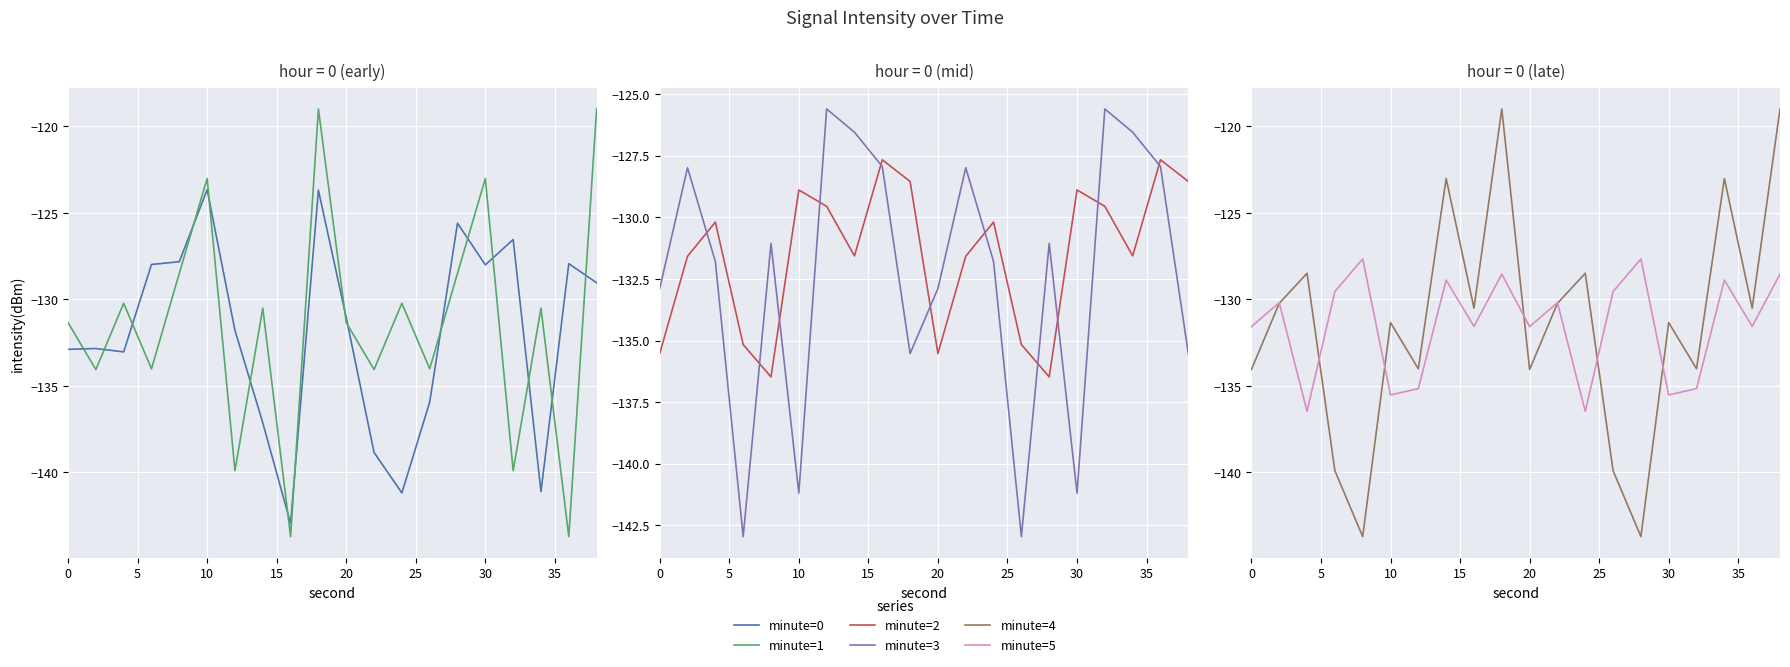

What is the smallest value displayed?

-143.7